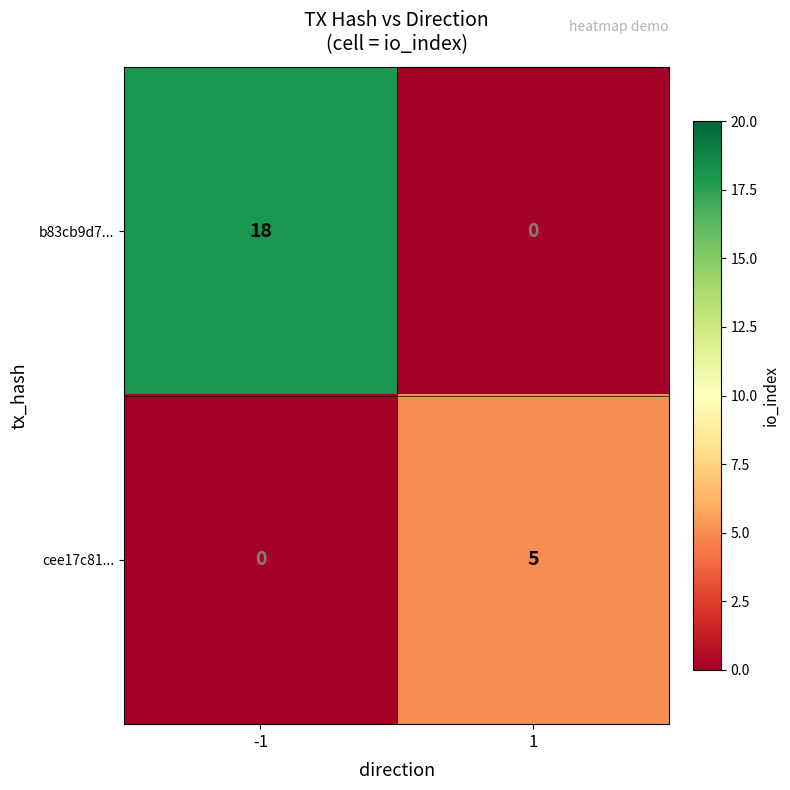

List the series in order of their overall mean, highest first.

b83cb9d7..., cee17c81...